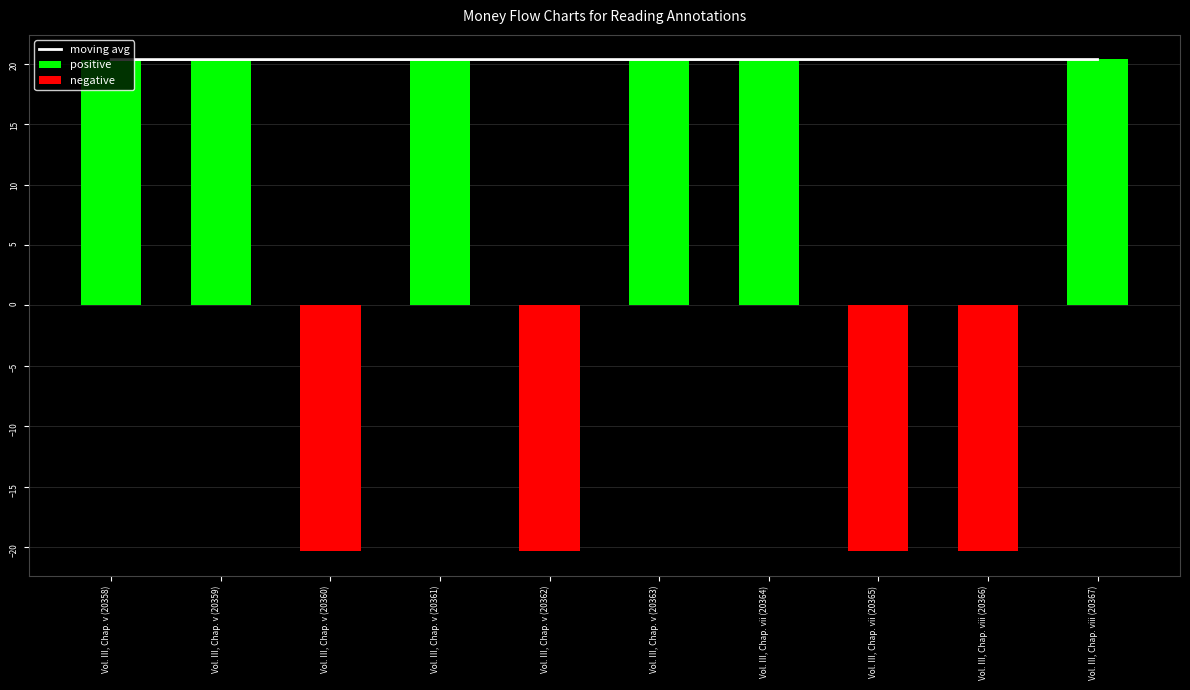

Read the moving avg value at Vol. III, Chap. v (20358).

20.4